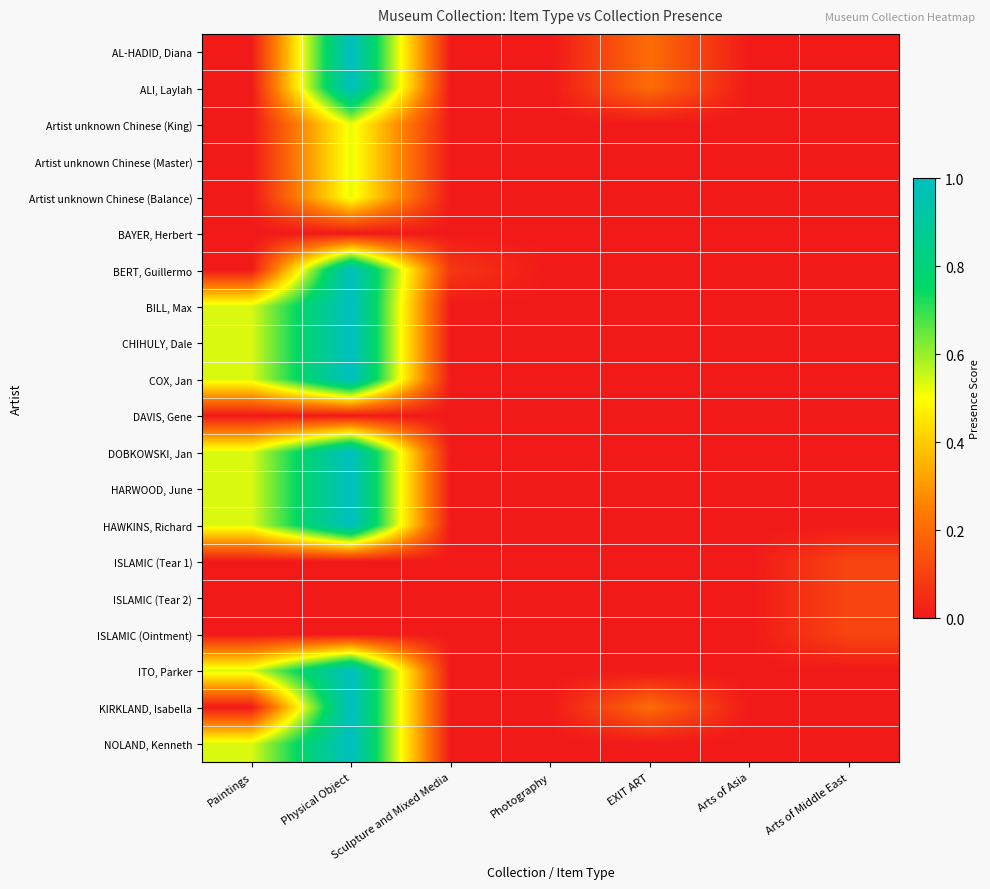

How many distinct data groups are displayed?

20